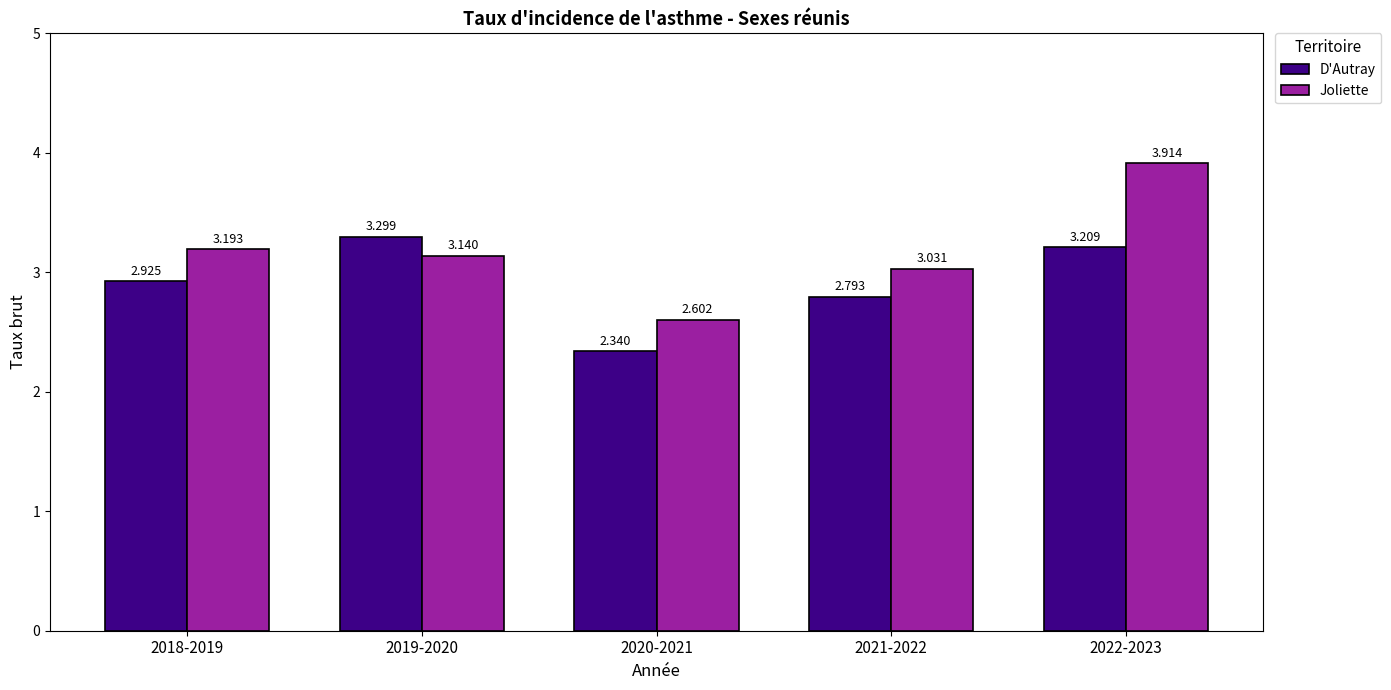

Which label corresponds to the smallest value in the chart?

2020-2021